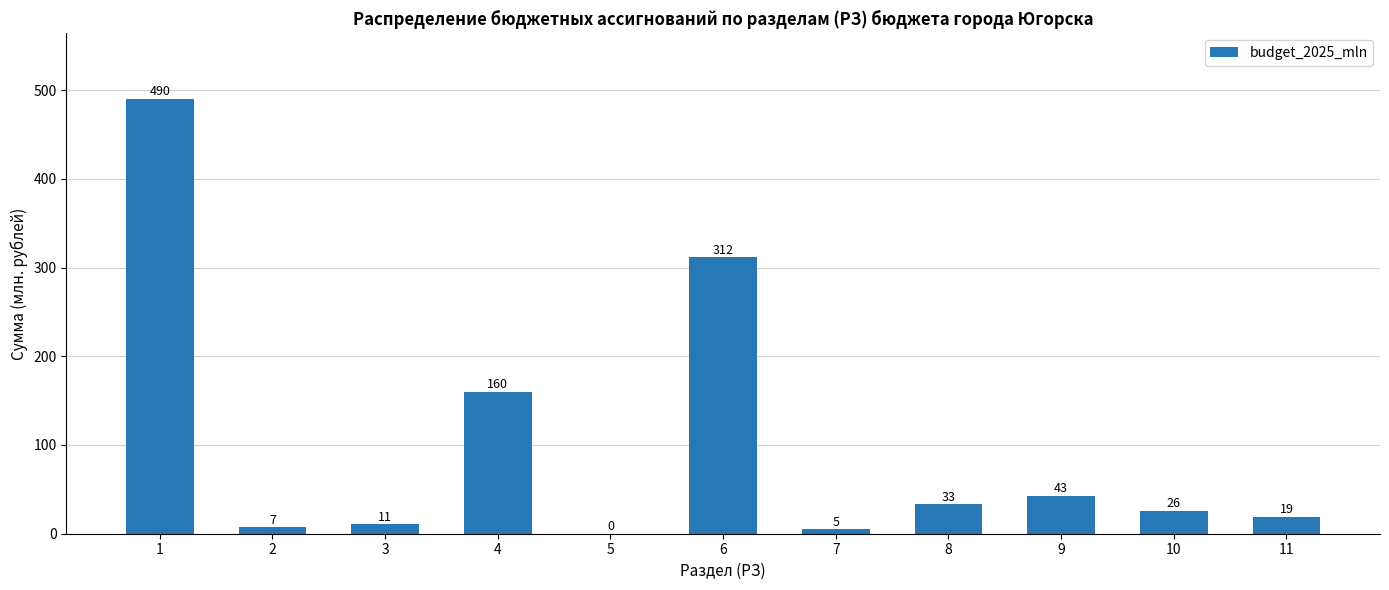

Where is the data nearest to the value 245?

6